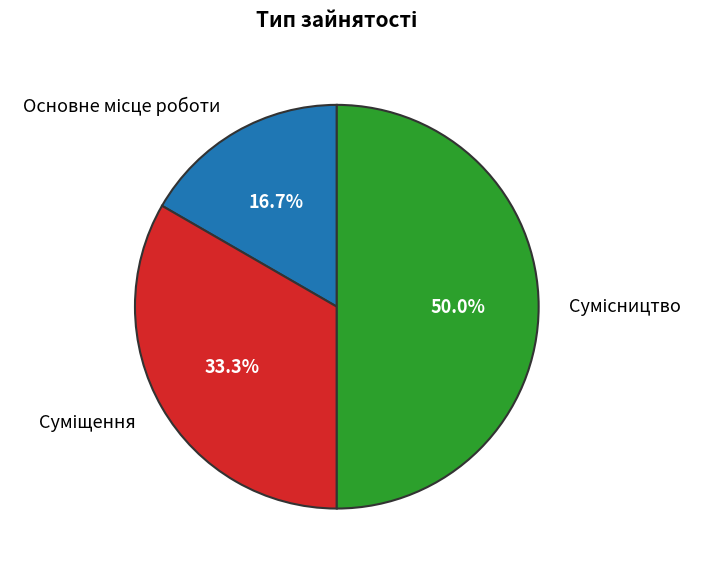

What is the ratio of the value at Суміщення to the value at Сумісництво?

0.7